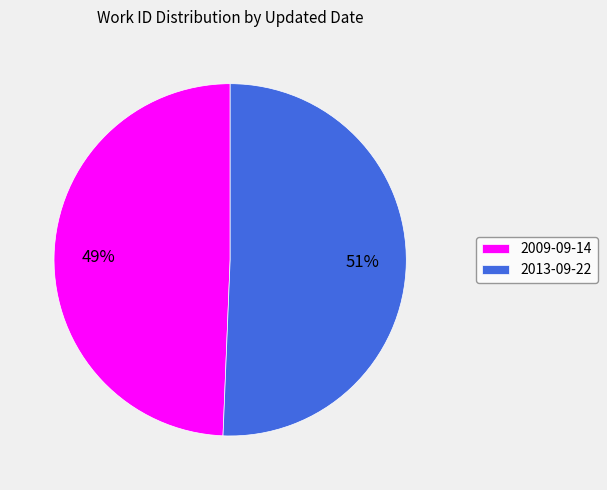

Combined, do 2009-09-14 and 2013-09-22 account for over 50%?

Yes